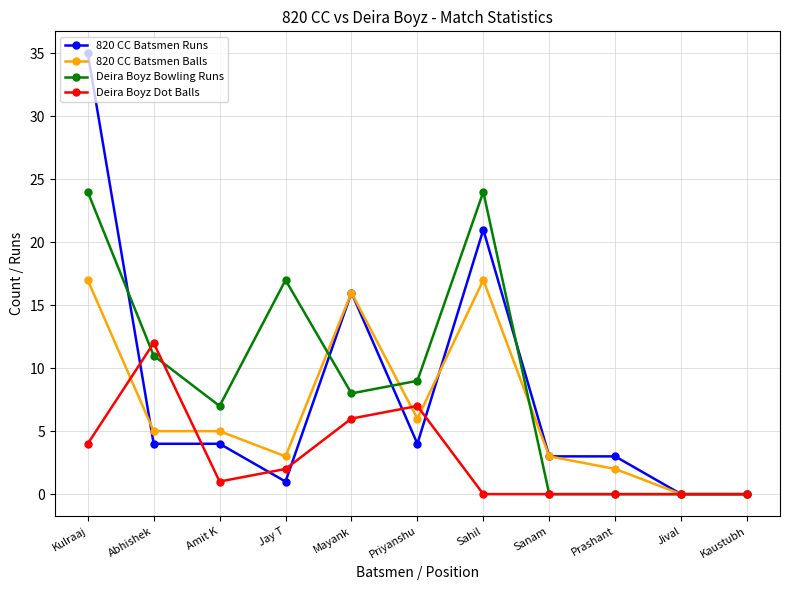

What is the spread (max minus min) of values at Sanam?

3